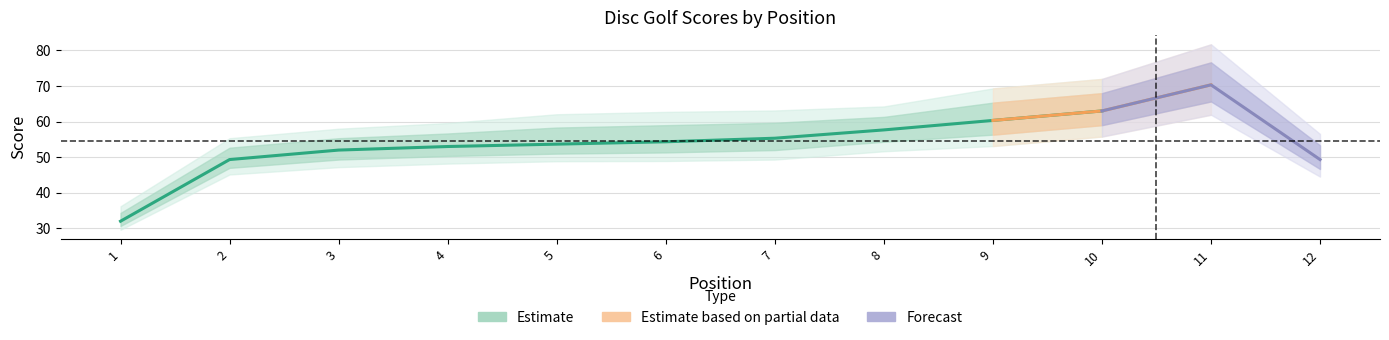

True or false: round_total_score has more than 1 interior local peaks.

False